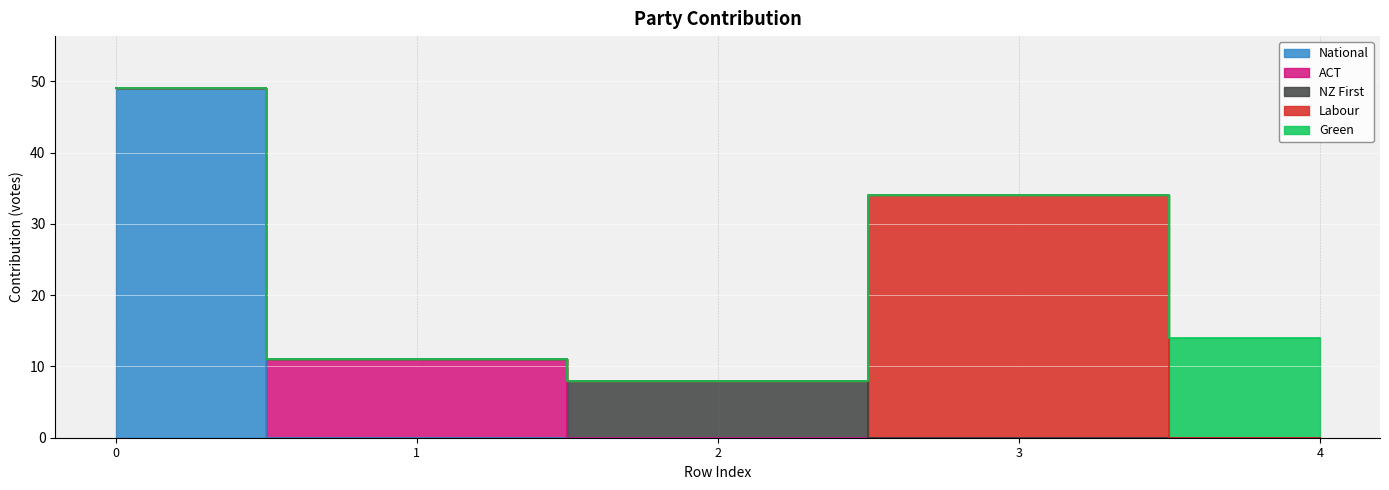

At which label does ACT reach its peak?

1